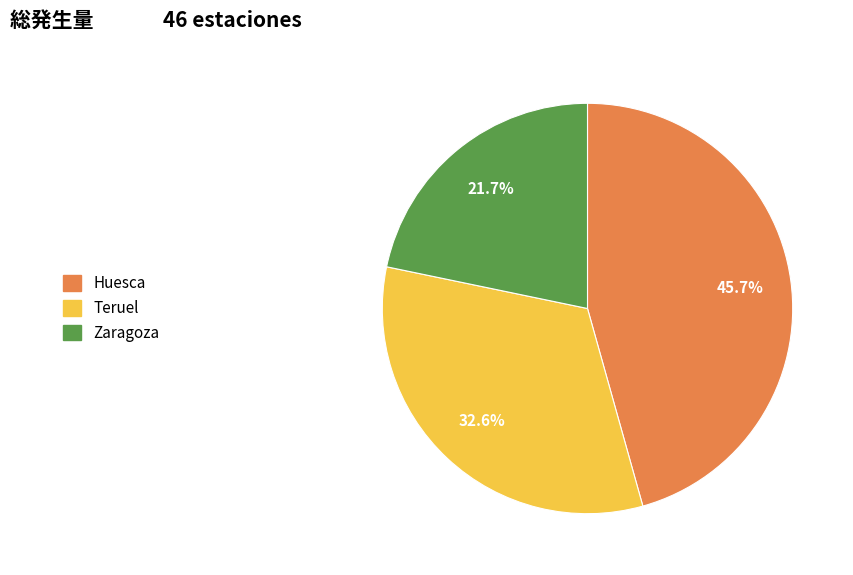

To the nearest percent, what is the combined percentage of Zaragoza and Huesca?

67%